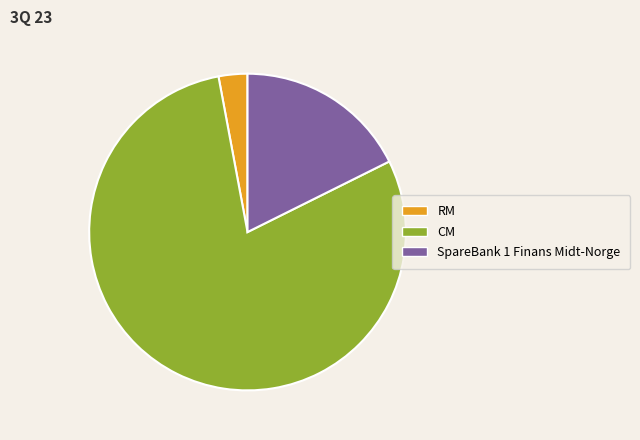

Which has a higher value, CM or SpareBank 1 Finans Midt-Norge?

CM